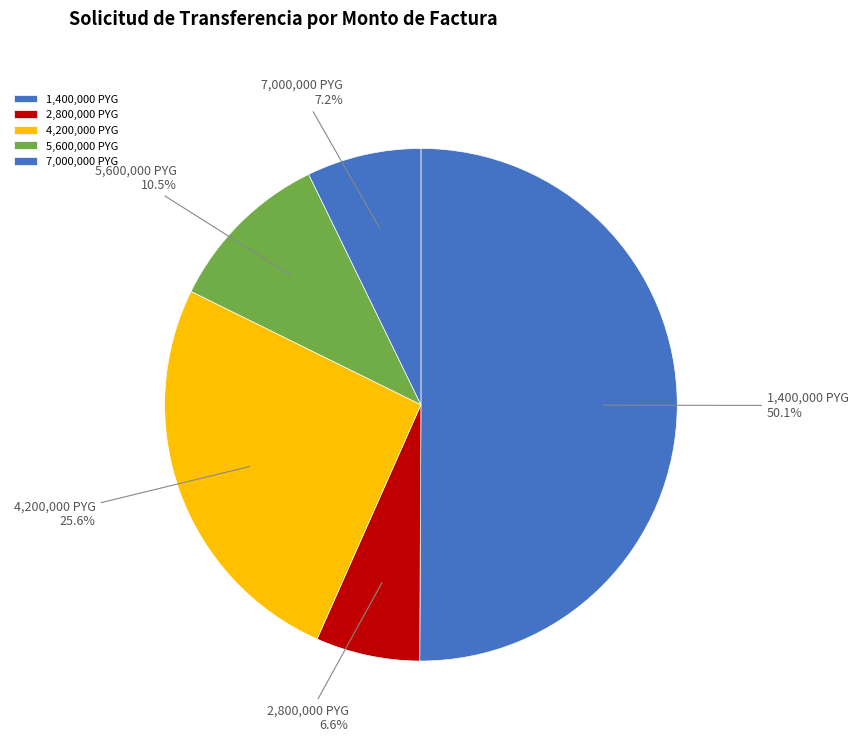

How many segments does this pie chart have?

5